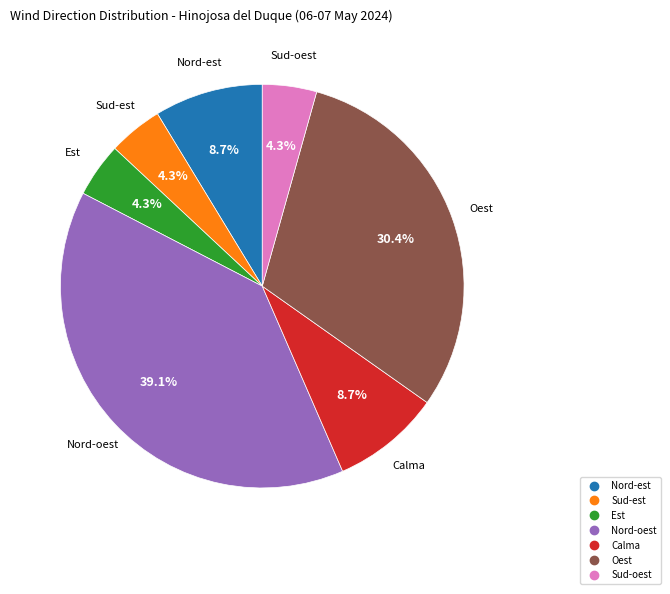

How many segments does this pie chart have?

7